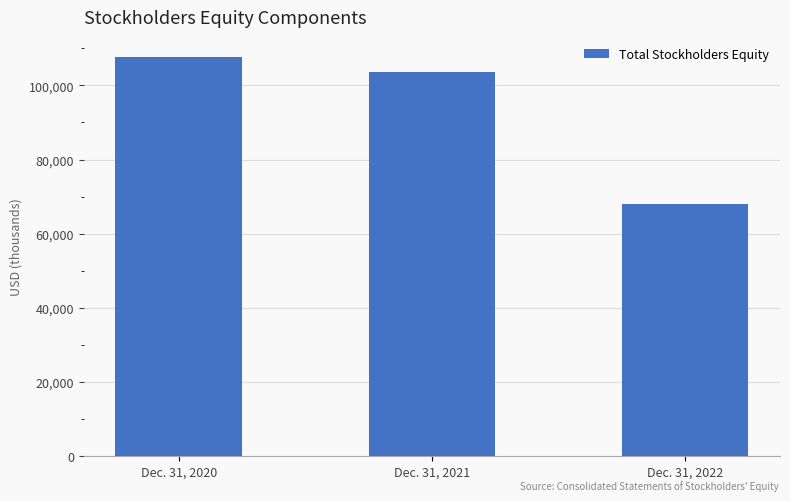

Reading left to right, extract all data points from this chart.

107690	103726	68041